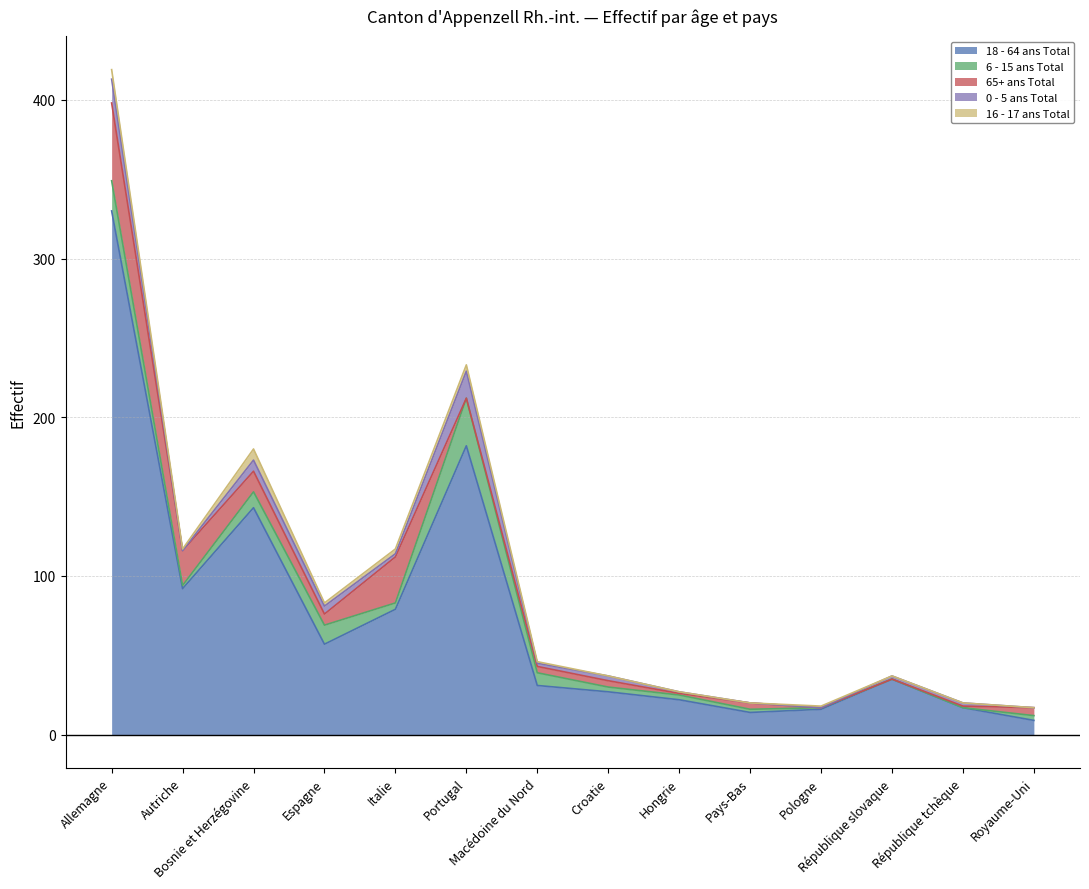

Is the value of 65+ ans Total at Royaume-Uni greater than the value of 6 - 15 ans Total at République tchèque?

Yes